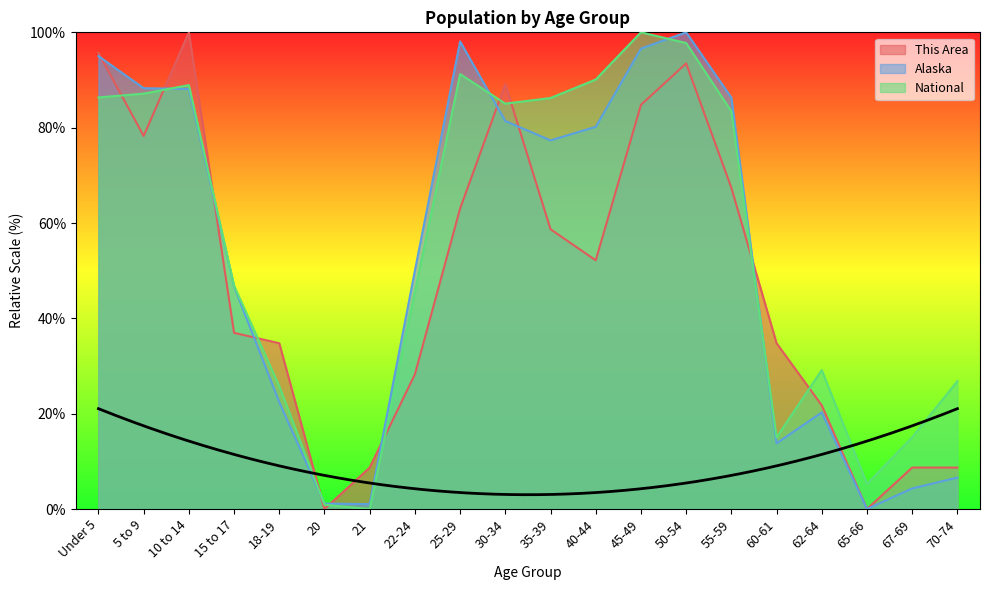

What are all the series names shown in the legend?

This Area, Alaska, National